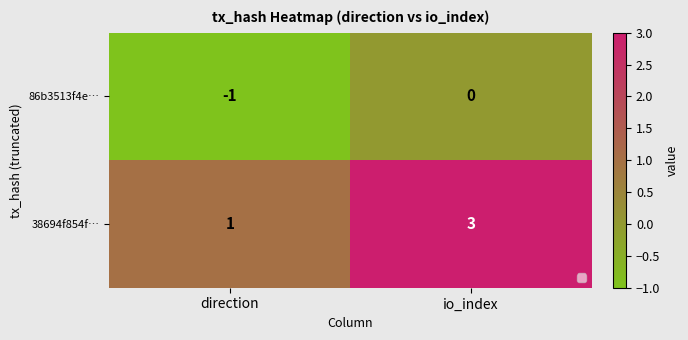

At which category does the chart reach its minimum across all series?

direction